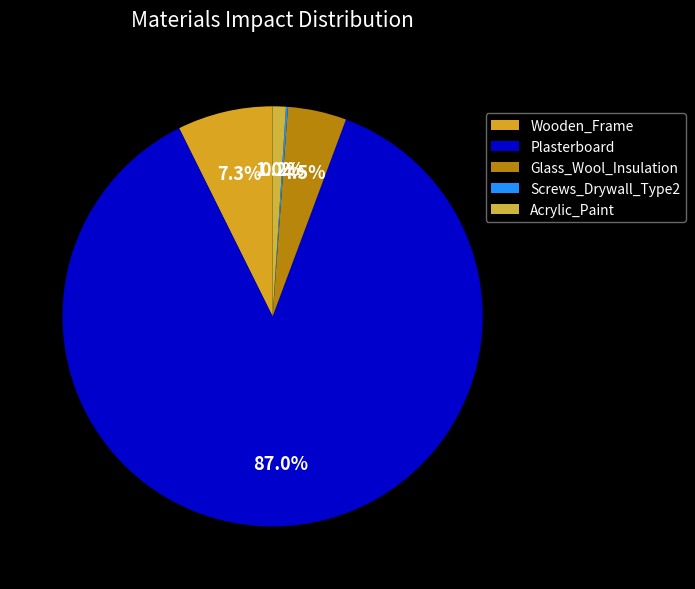

Is there a majority slice in this chart?

Yes